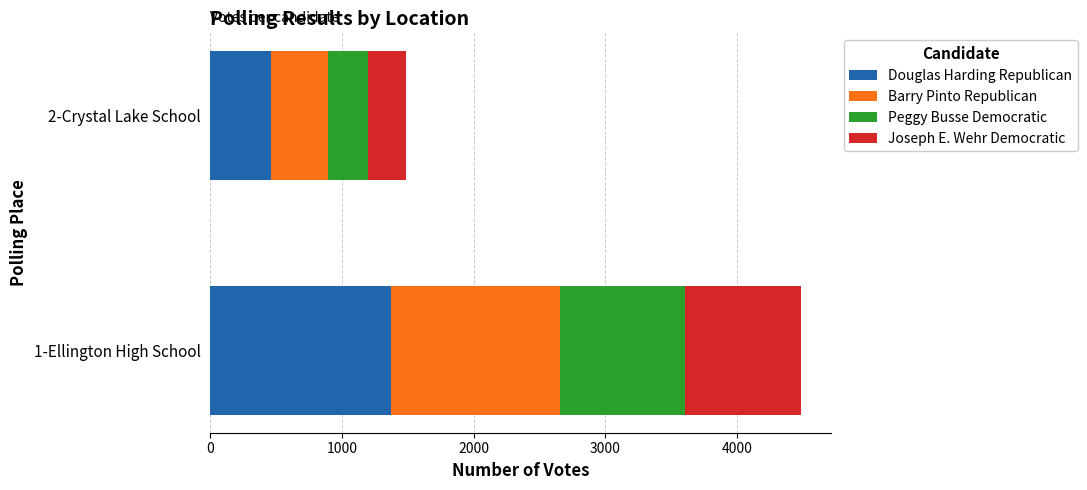

What is the sum of all Douglas Harding Republican values?

1832